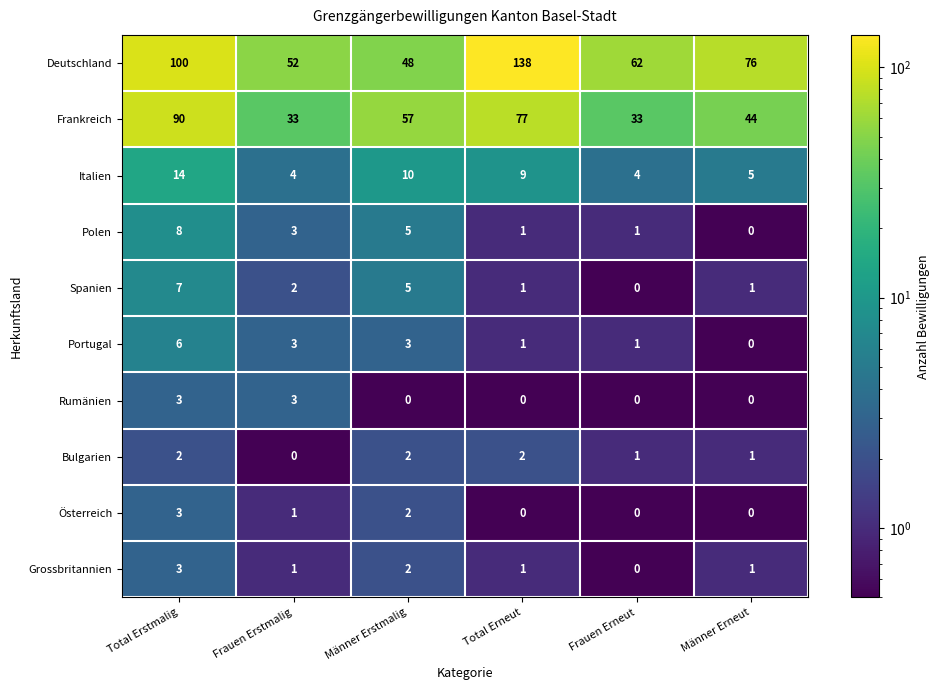

What is the difference between the maximum and second lowest values in the Spanien series?

6